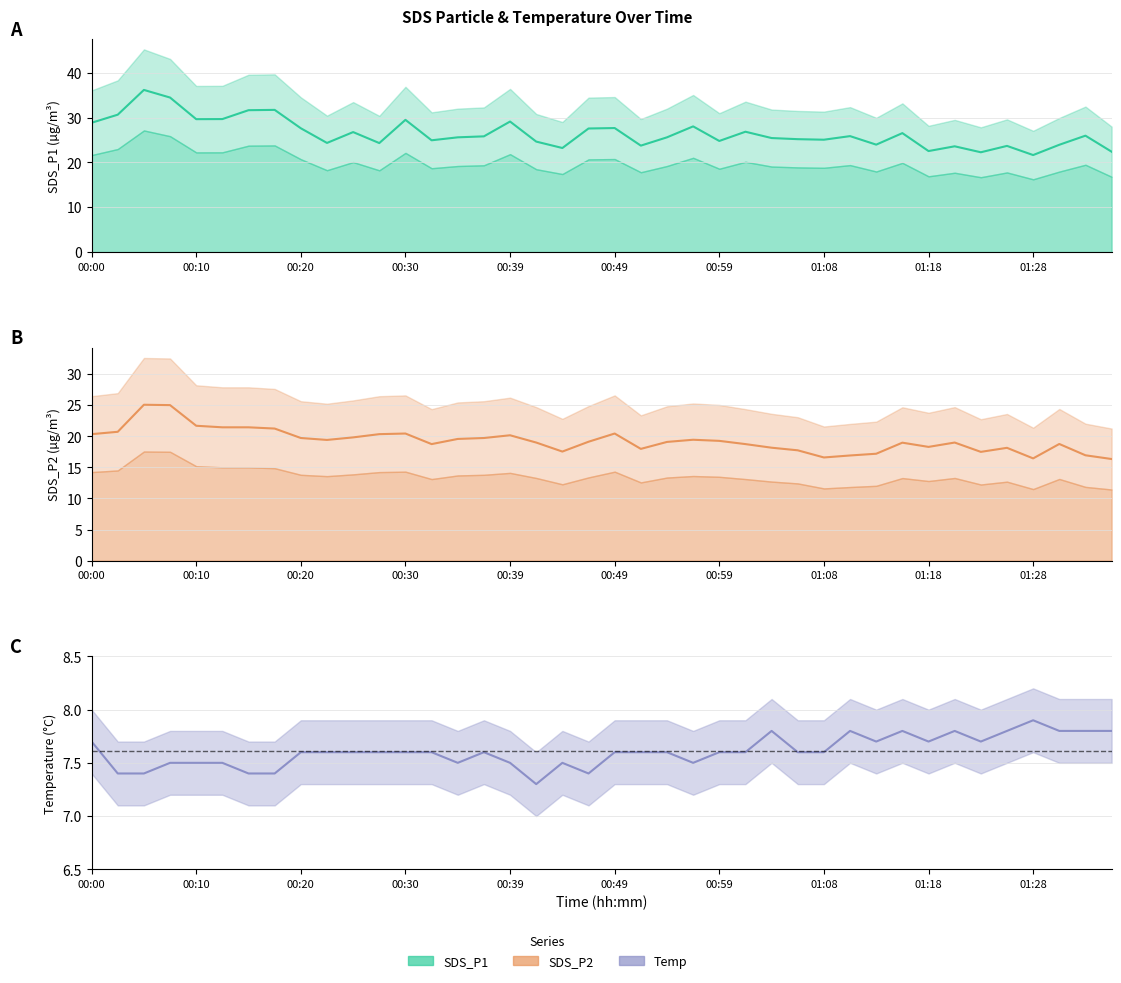

Which has a higher value, 01:36 or 01:11?

01:11